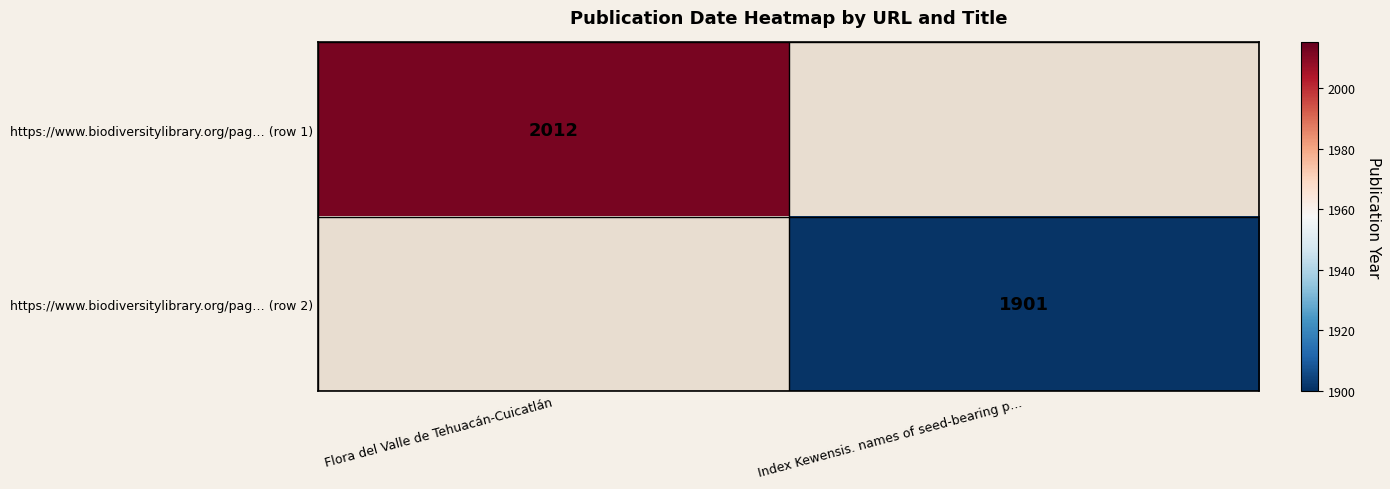

The value of https://www.biodiversitylibrary.org/pag… (row 1) at Flora del Valle de Tehuacán-Cuicatlán is 2012. True or false?

True